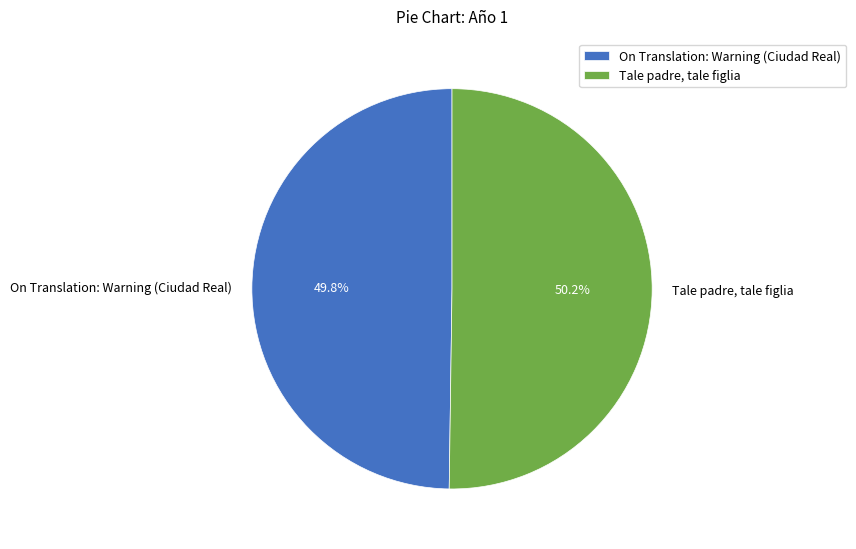

Is the sum of Tale padre, tale figlia and On Translation: Warning (Ciudad Real) greater than half?

Yes